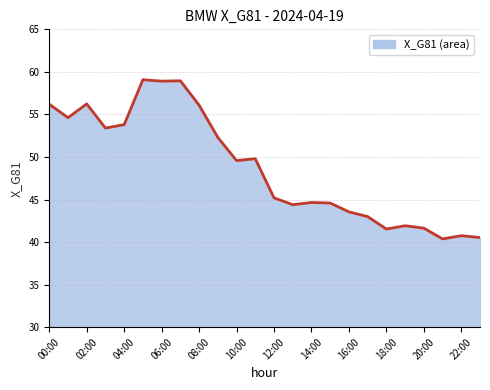

What is the minimum value shown in the chart?

40.4